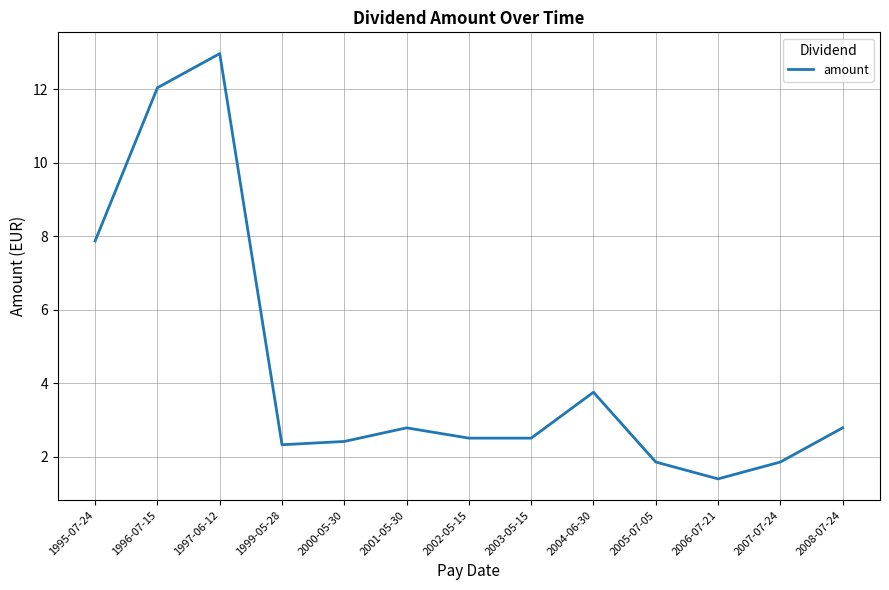

What is the difference between the maximum and minimum values?

11.6